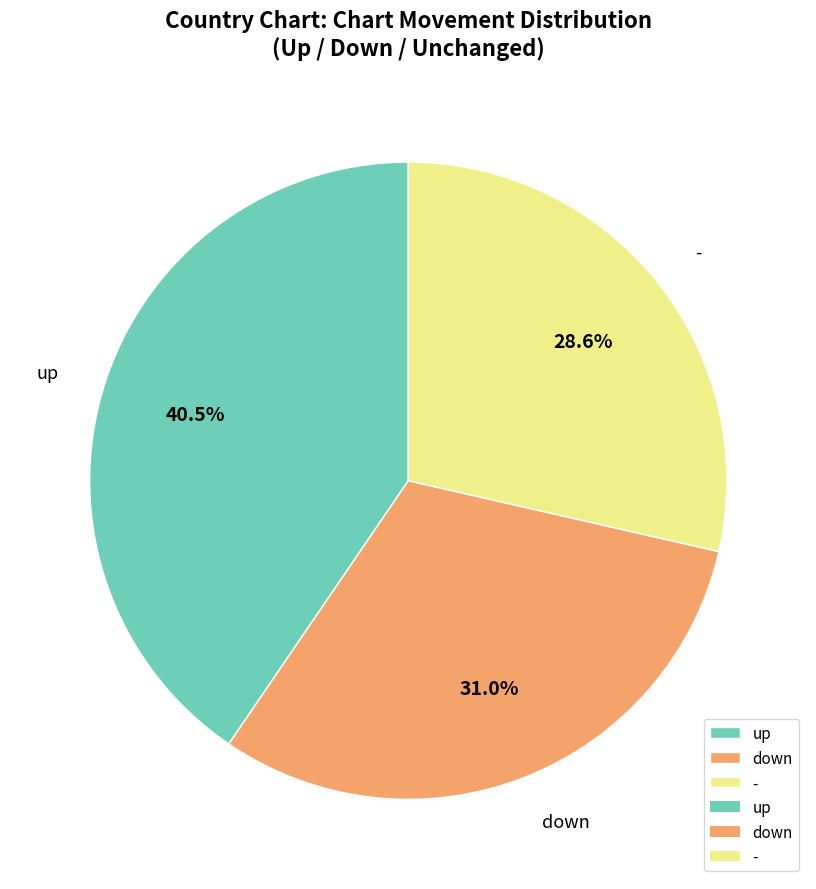

How much of the chart is everything except -?

71.4%